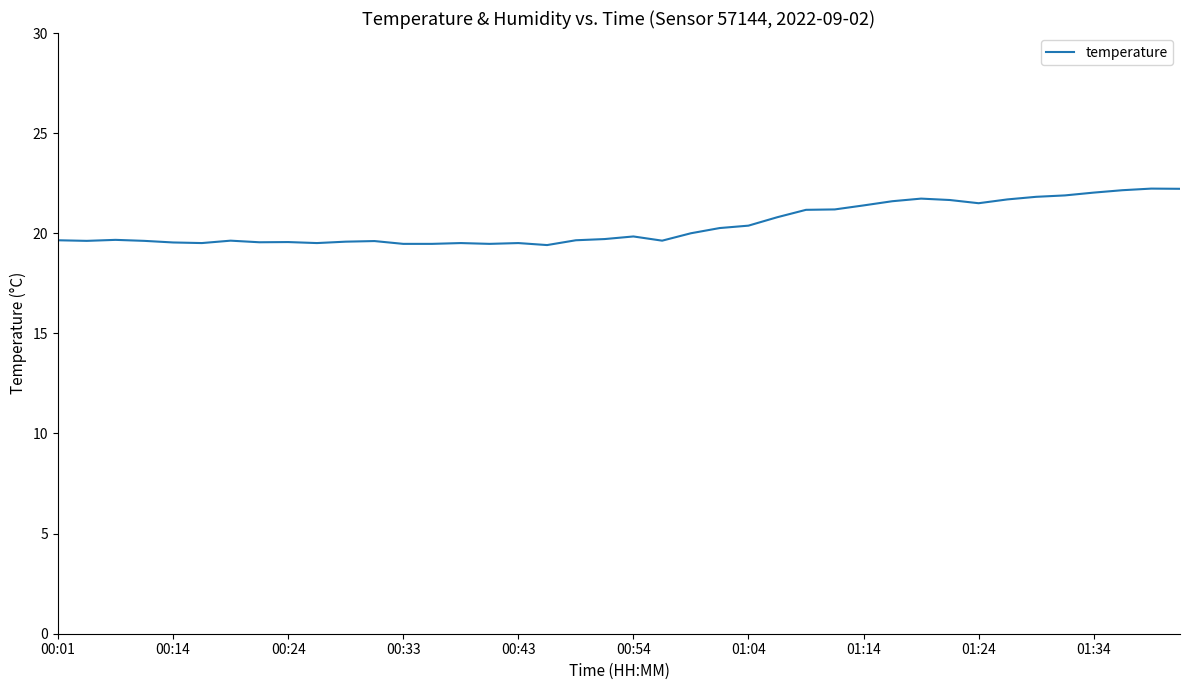

What is the greatest value displayed?

22.2